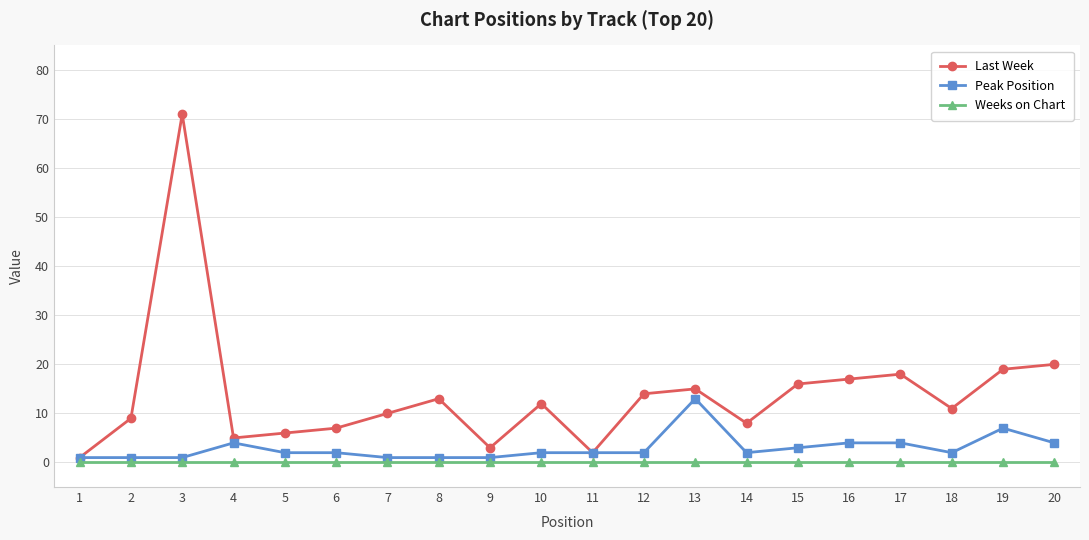

Does the chart display data point markers on the line(s)?

Yes